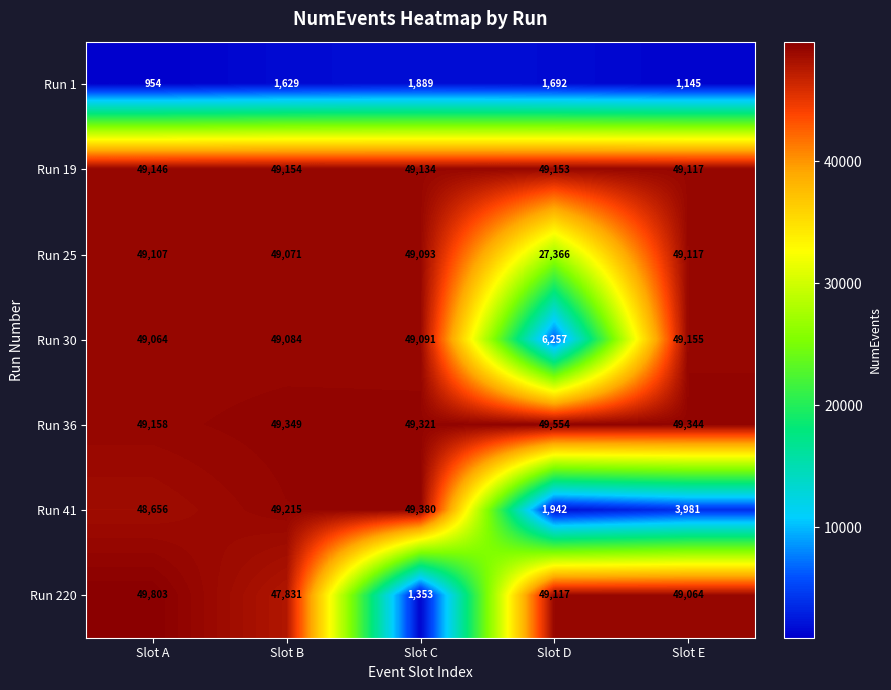

Is it true that Run 220 equals 49064 at Slot E?

True